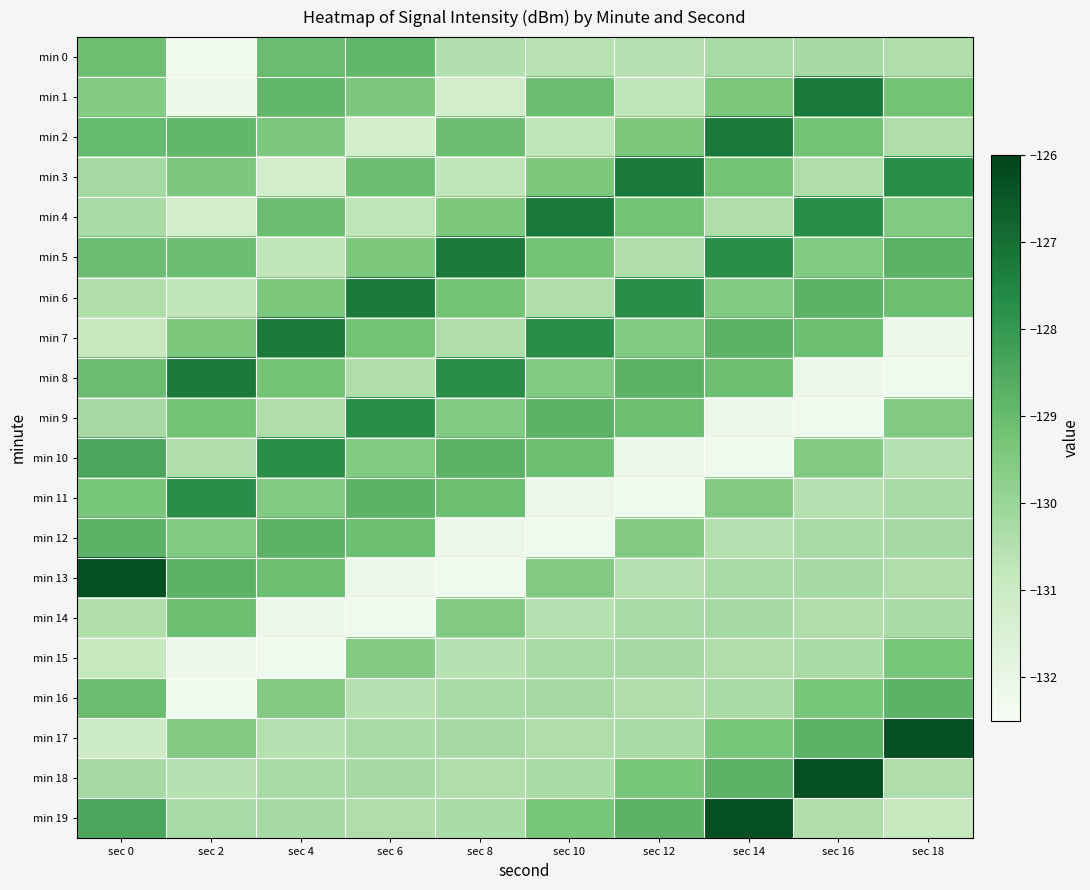

What is the total value across all series at sec 14?

-2591.7